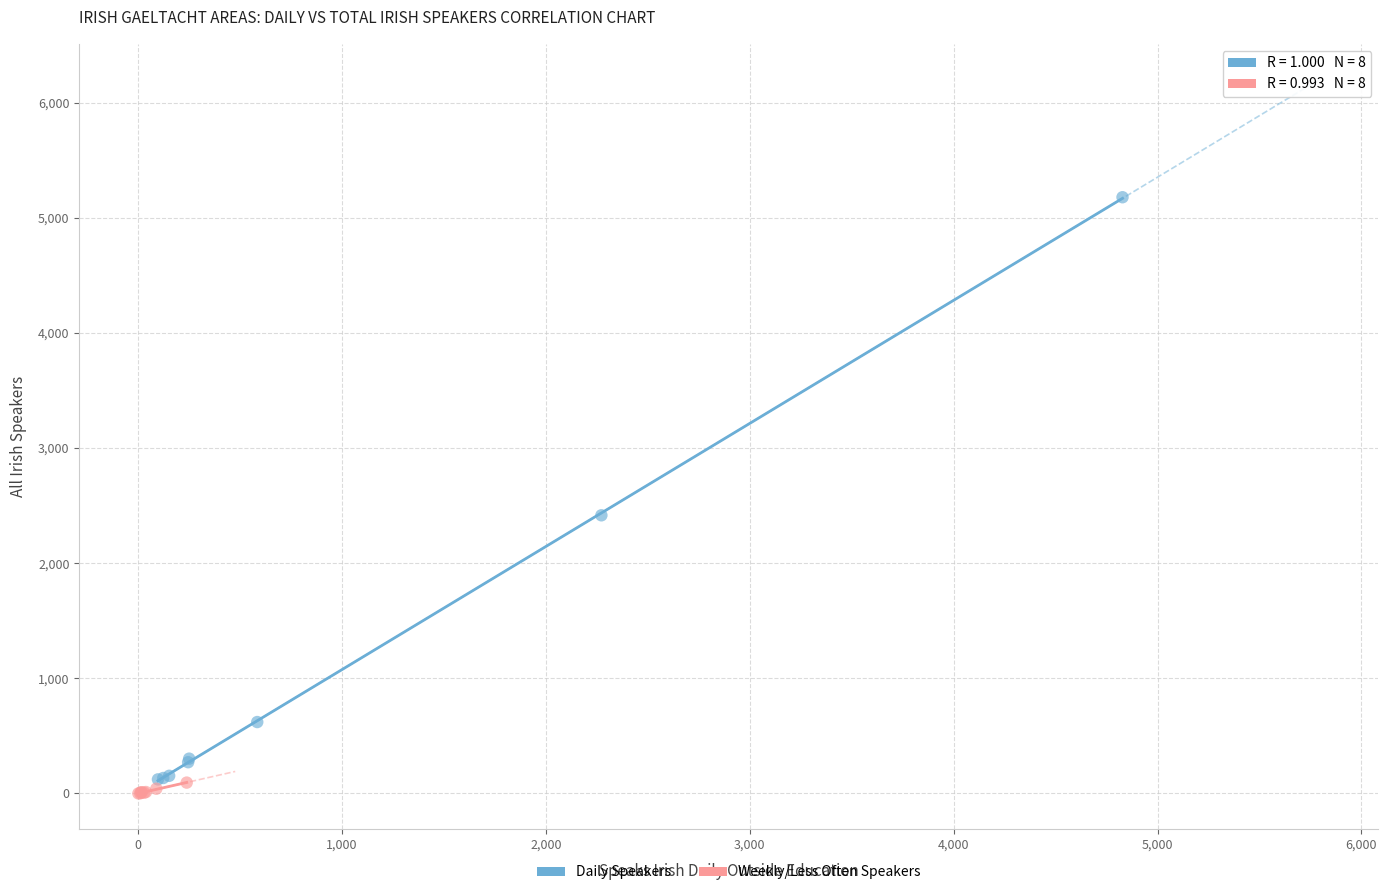

What are all the series names shown in the legend?

Daily Speakers, Weekly/Less Often Speakers